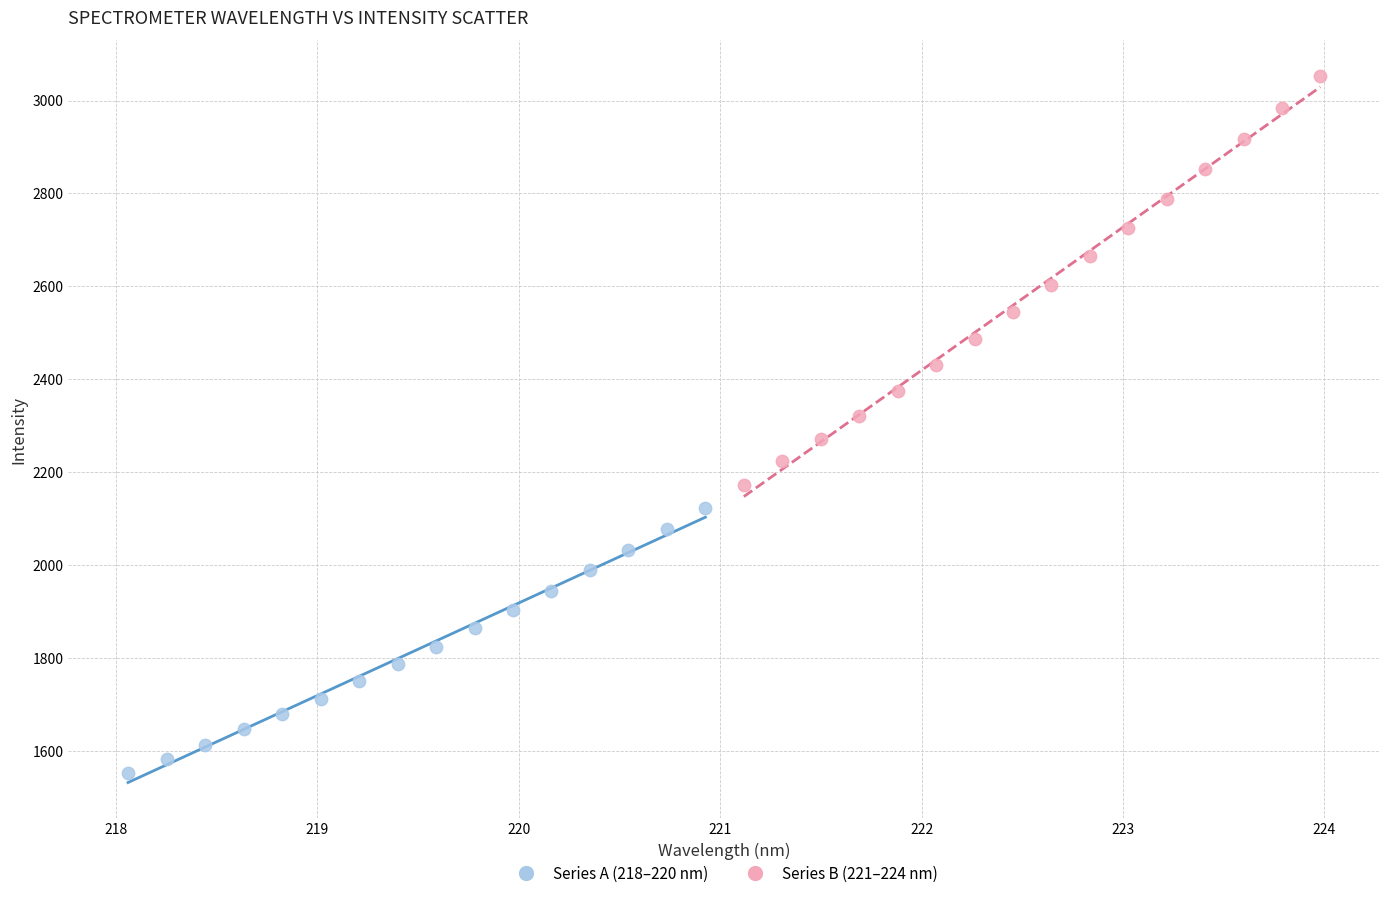

Which series reaches the maximum Y coordinate?

Series B (221–224 nm)